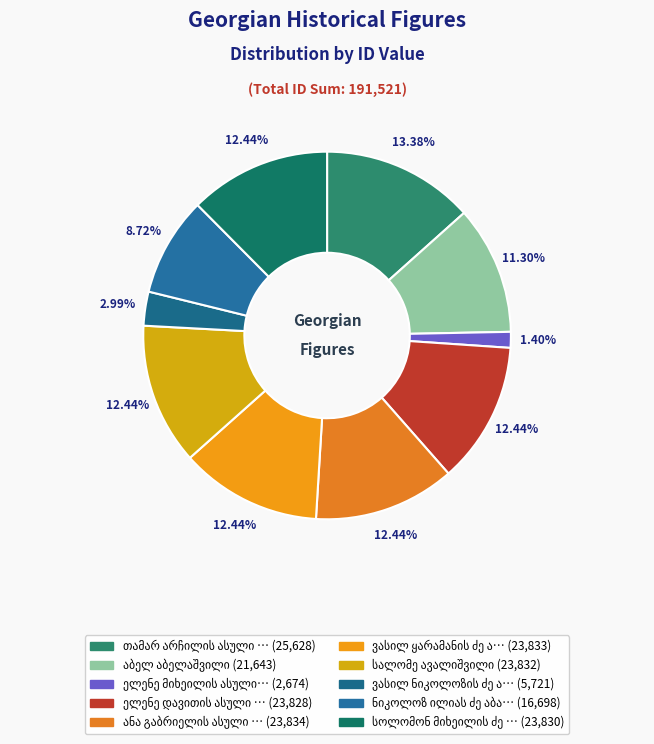

Does any single category account for the majority?

No